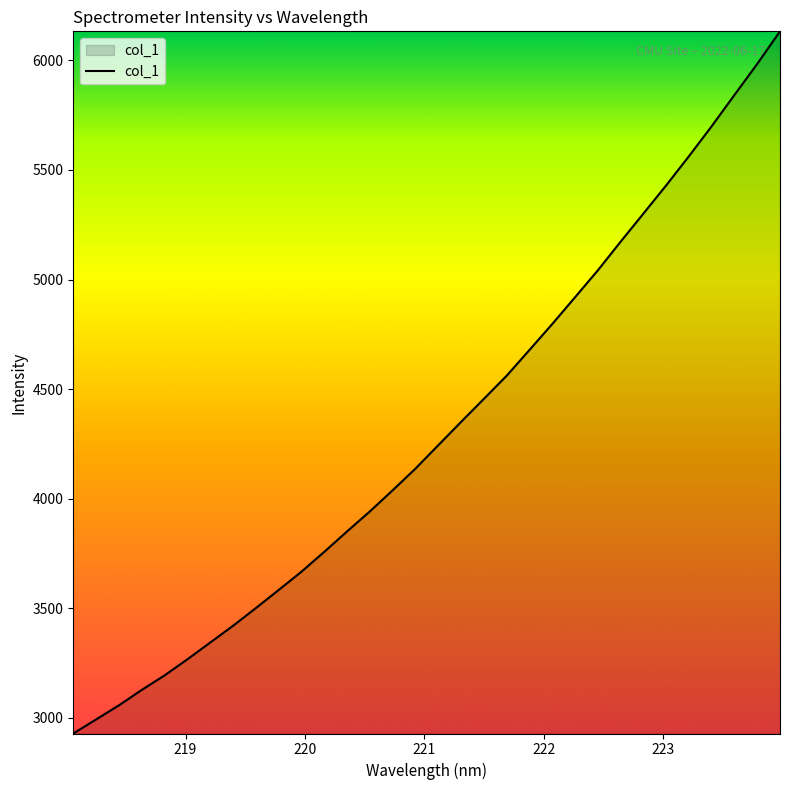

What is the greatest value displayed?

6132.6